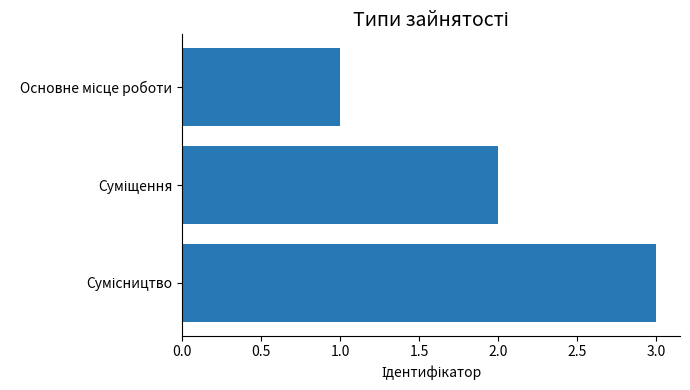

Does the chart contain stacked bars?

No